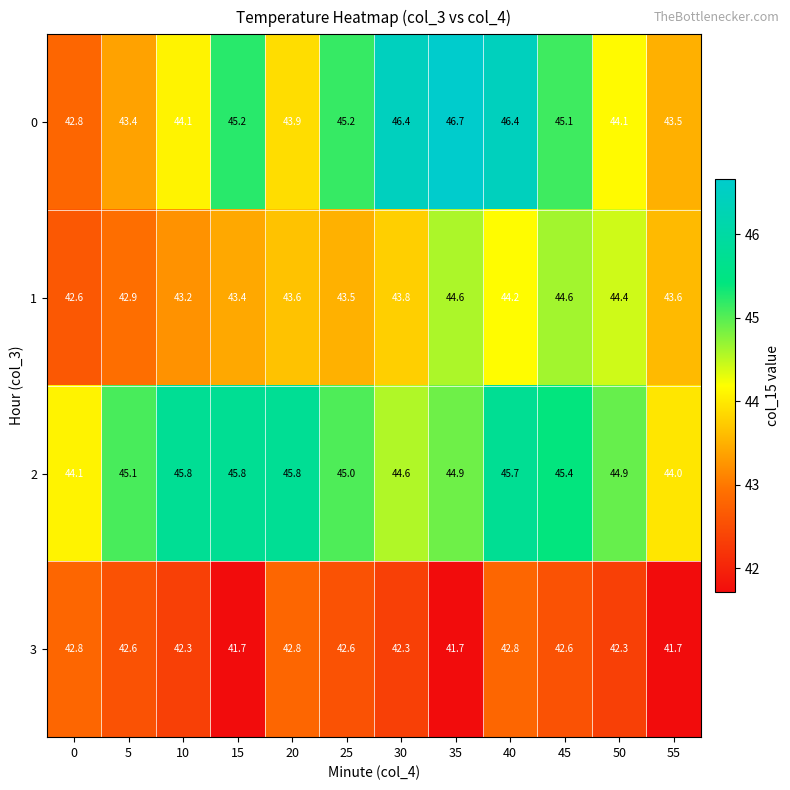

What is the total value across all series at 0?

172.3